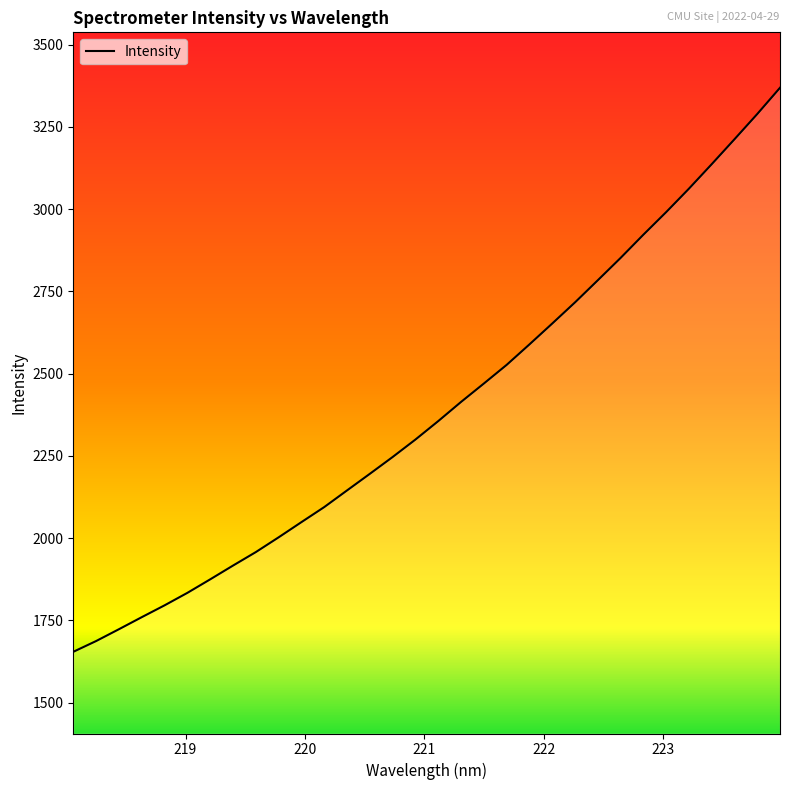

What is the average value?

2393.2